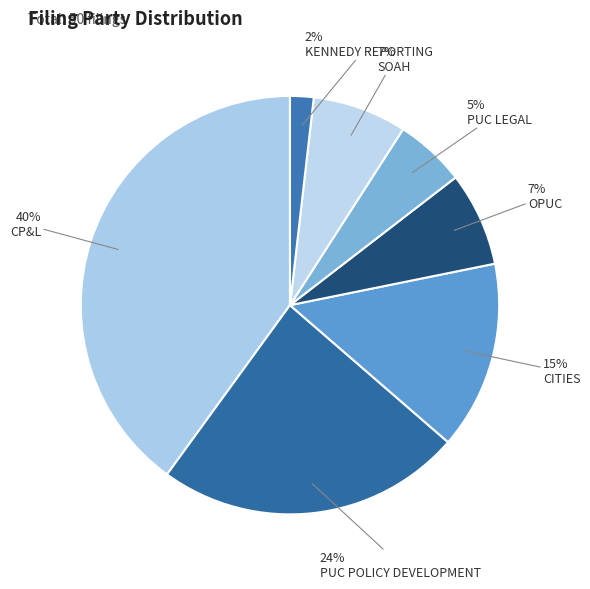

Which category has the smallest portion of the pie?

KENNEDY REPORTING